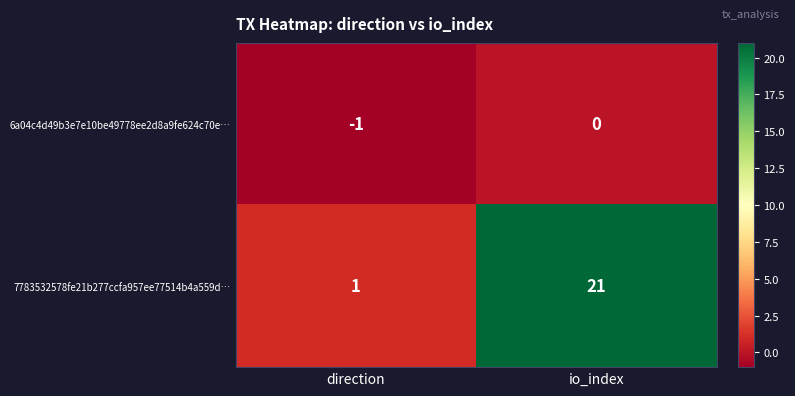

What is the average value of the 7783532578fe21b277ccfa957ee77514b4a559d… series?

11